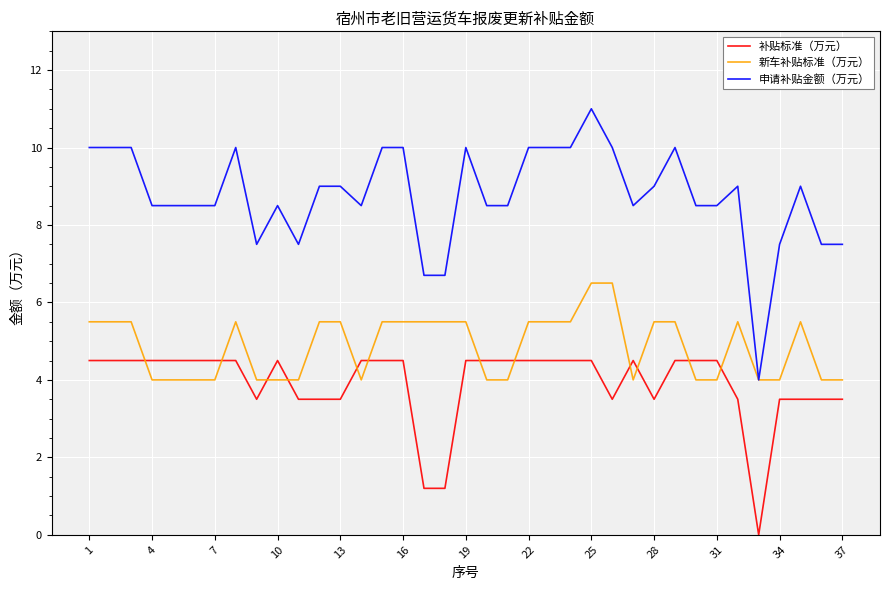

How many lines are shown in the chart?

3